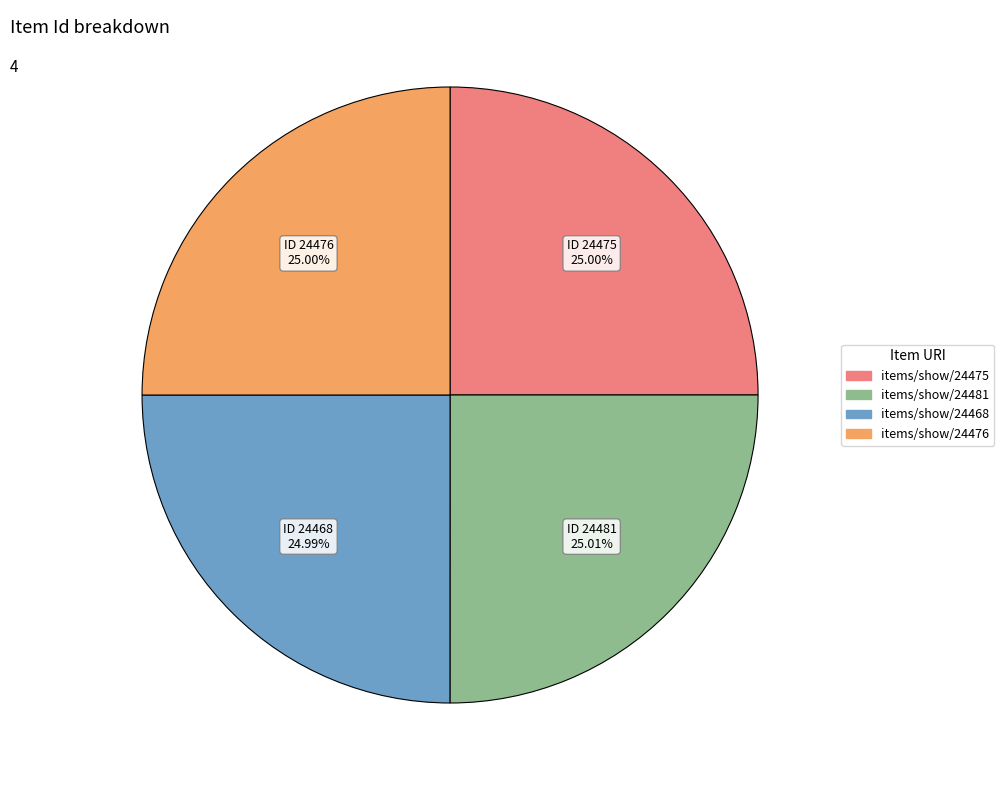

How many slices are in this pie chart?

4